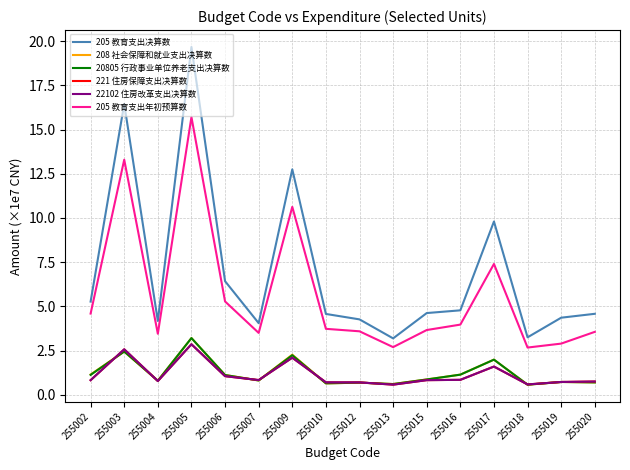

Rank the categories by 205 教育支出决算数 value from lowest to highest.

255013, 255018, 255007, 255004, 255012, 255019, 255010, 255020, 255015, 255016, 255002, 255006, 255017, 255009, 255003, 255005